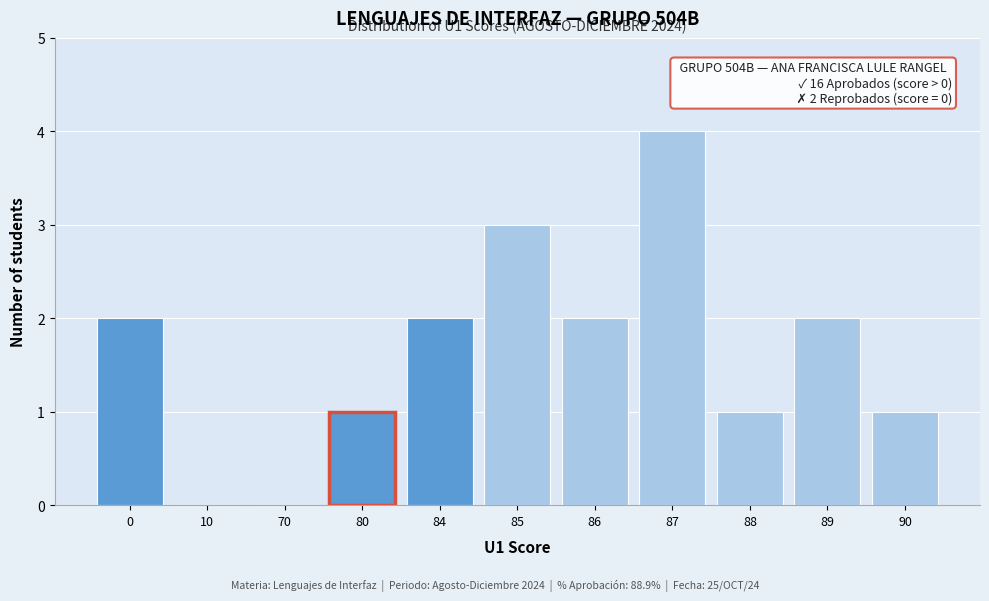

Reading left to right, what are all the values shown in this chart?

0=2	10=0	70=0	80=1	84=2	85=3	86=2	87=4	88=1	89=2	90=1